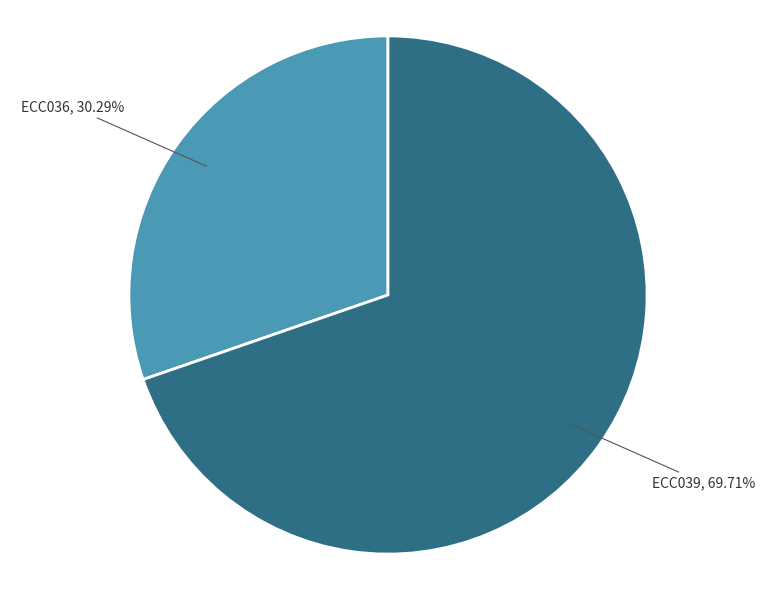

To the nearest percent, what portion does ECC036 represent?

30%